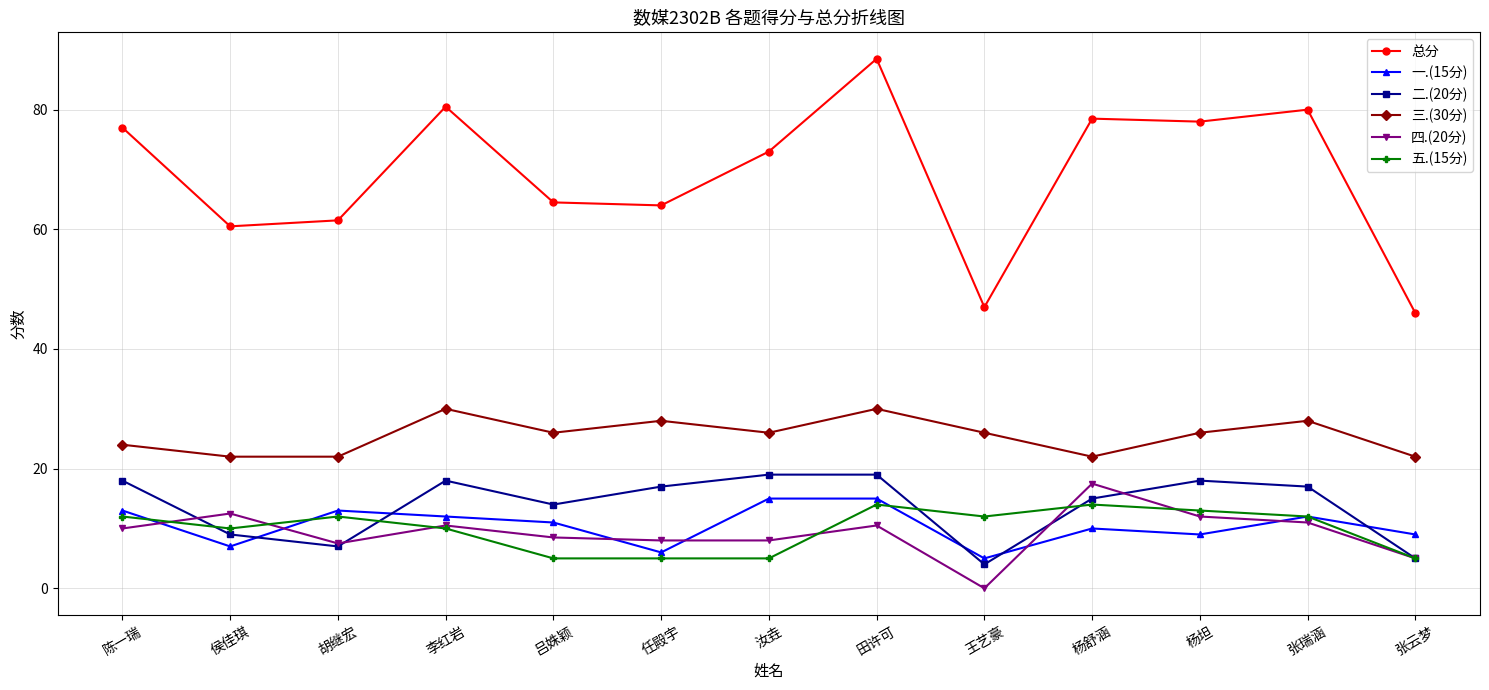

True or false: 三.(30分) and 总分 cross at least once.

False